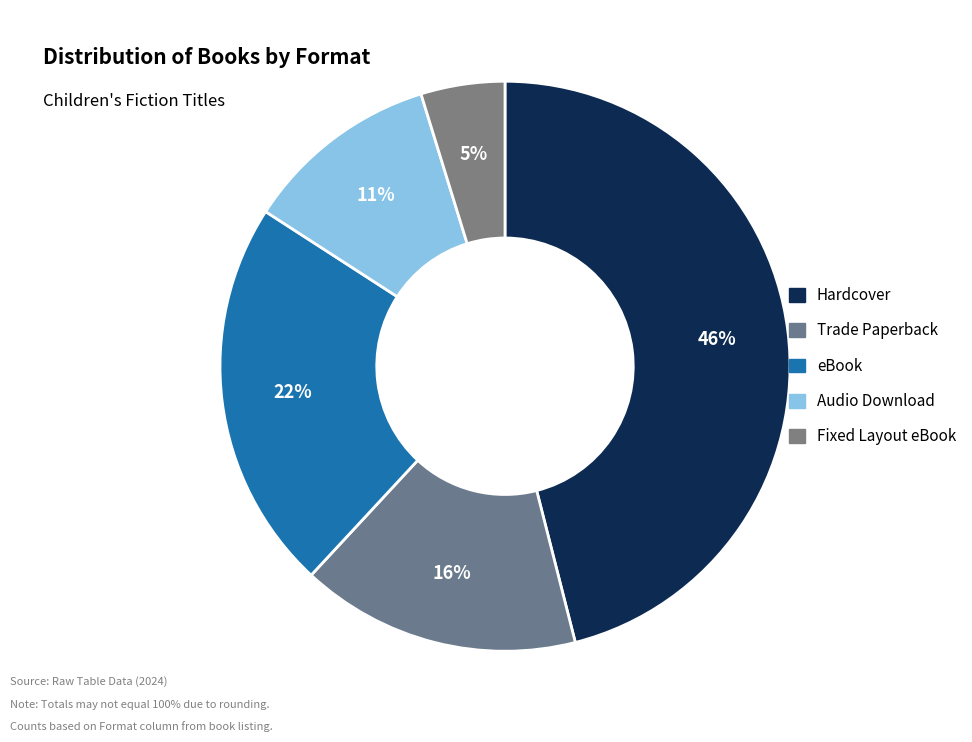

To the nearest percent, what is the difference between the Fixed Layout eBook and Hardcover slice percentages?

41%